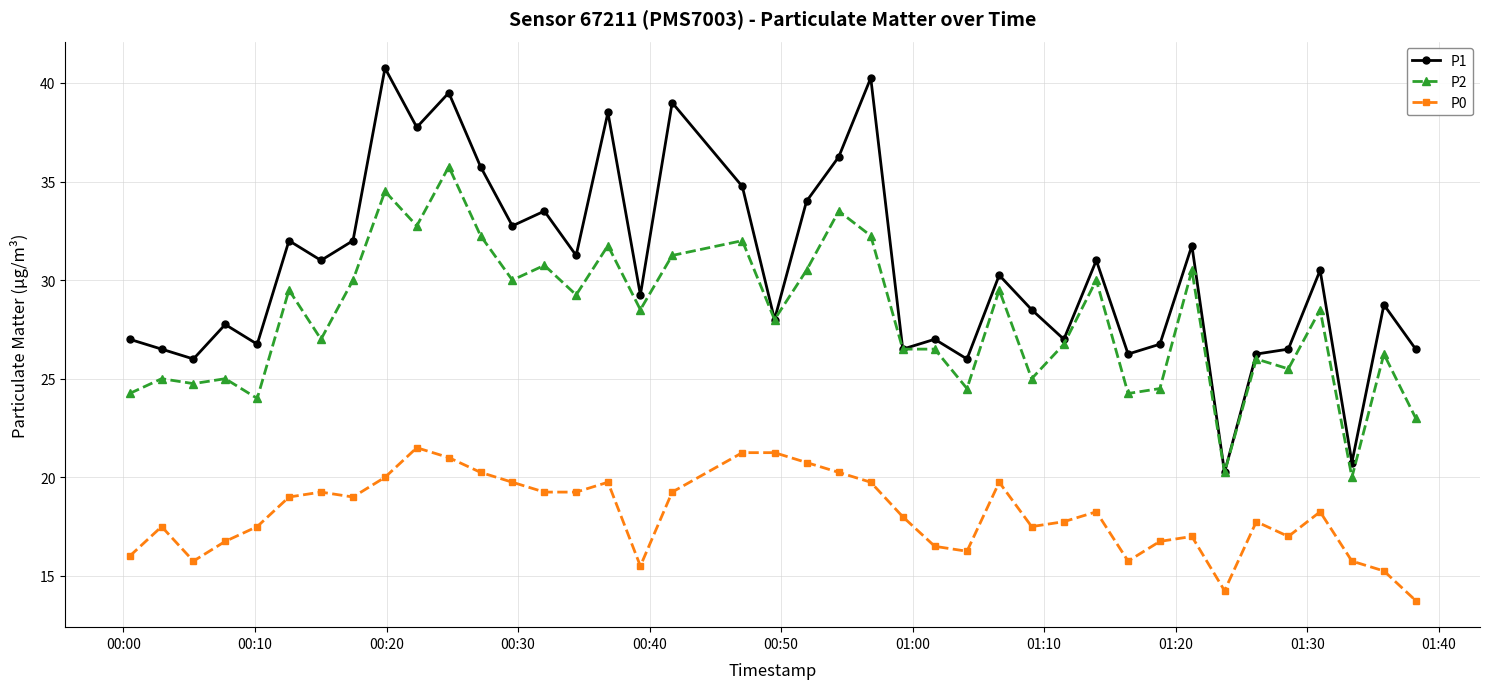

How many lines are shown in the chart?

3